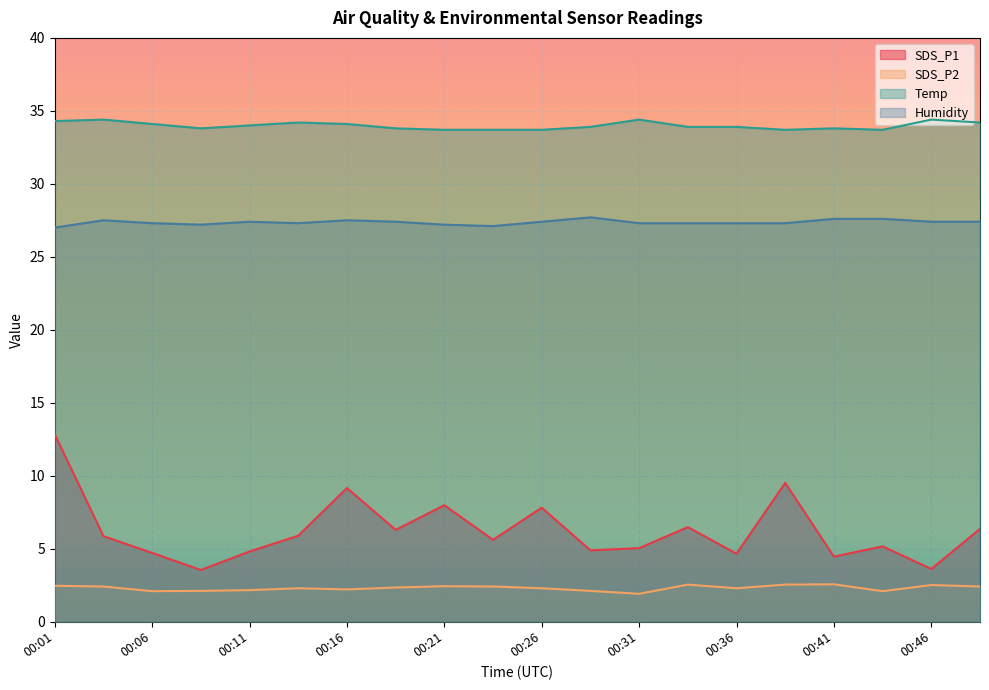

How many categories are shown in the chart?

20